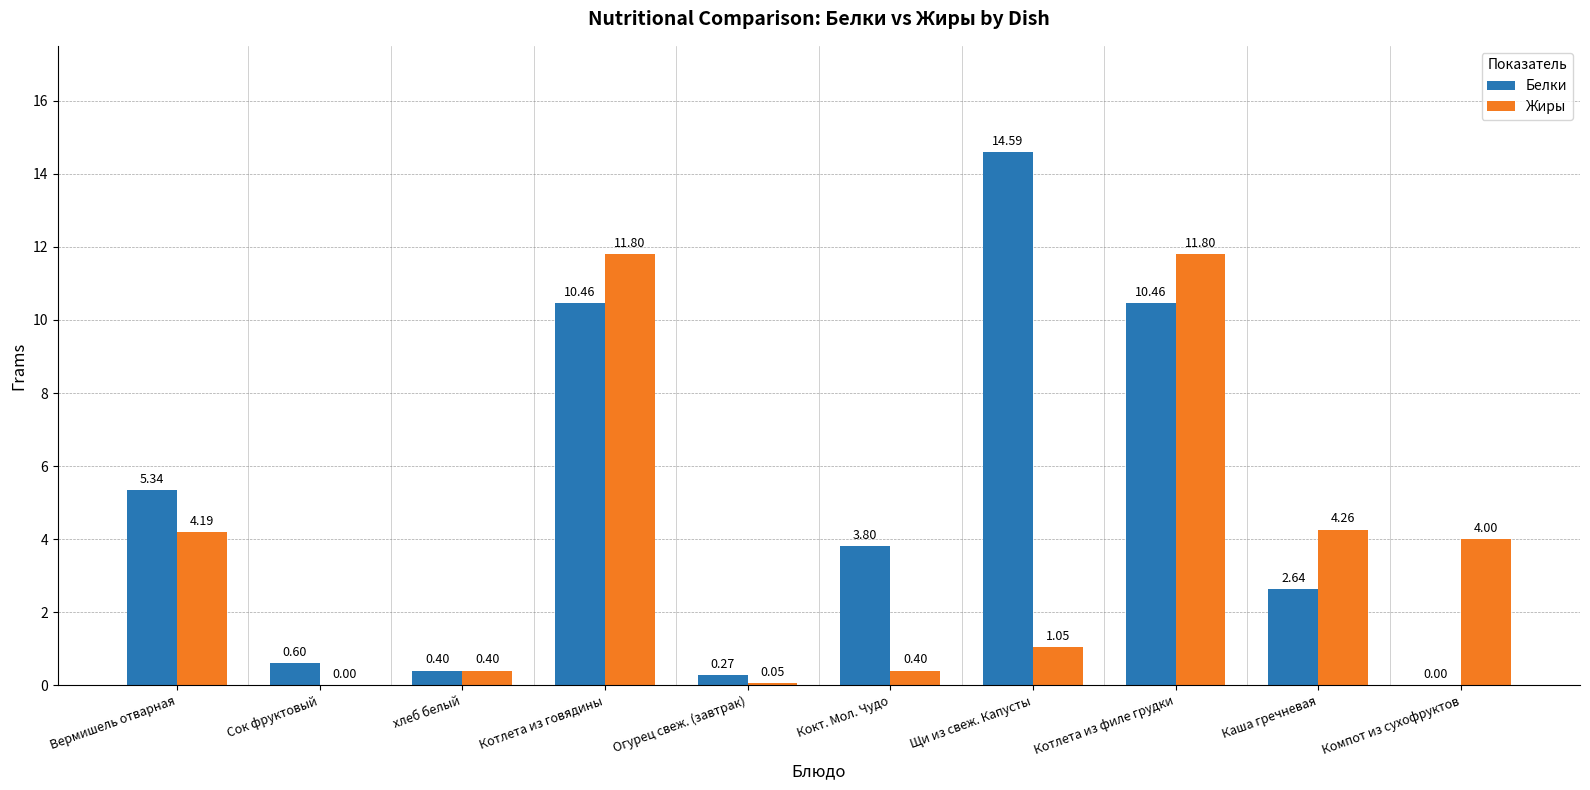

At which label is Белки closest to 7?

Вермишель отварная